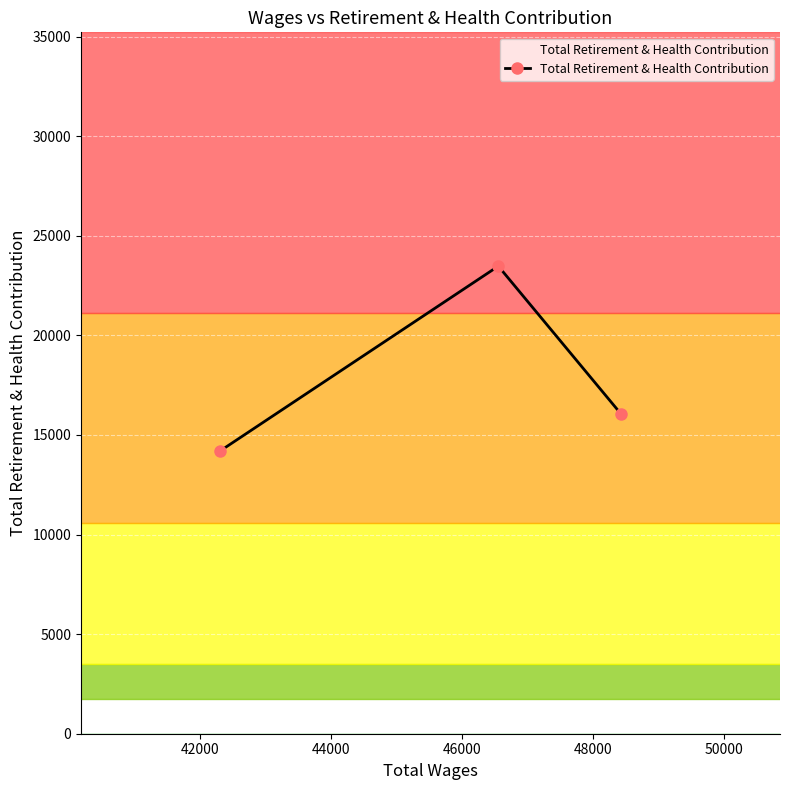

What is the difference between the second highest and minimum values?

1855